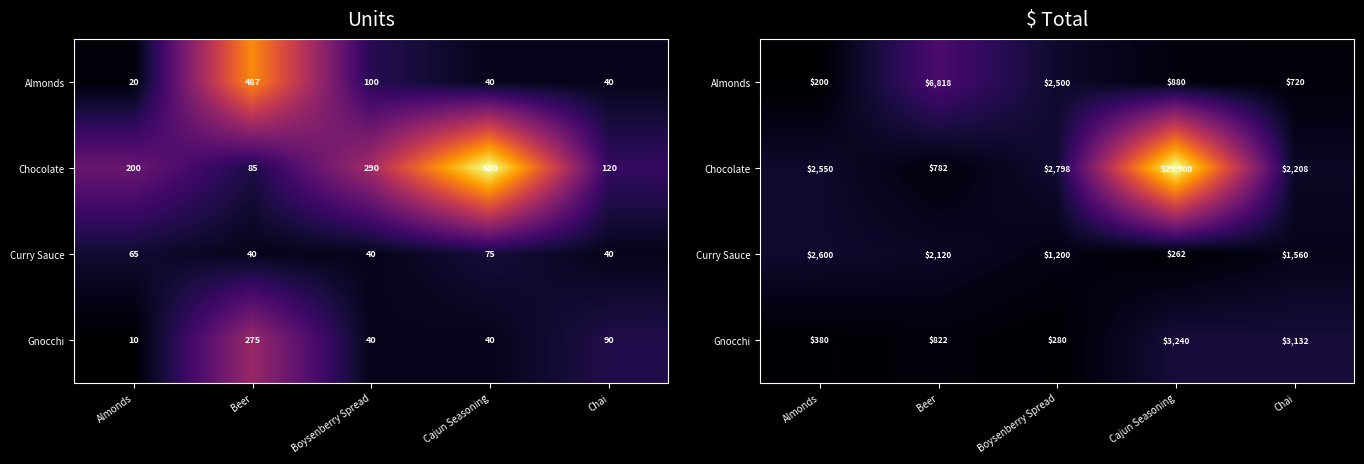

At which label is Curry Sauce closest to 1431?

Chai